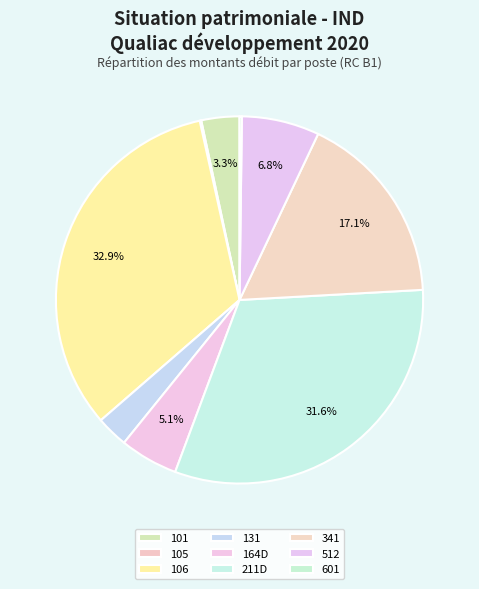

The 106 slice represents 19% of the pie. True or false?

False